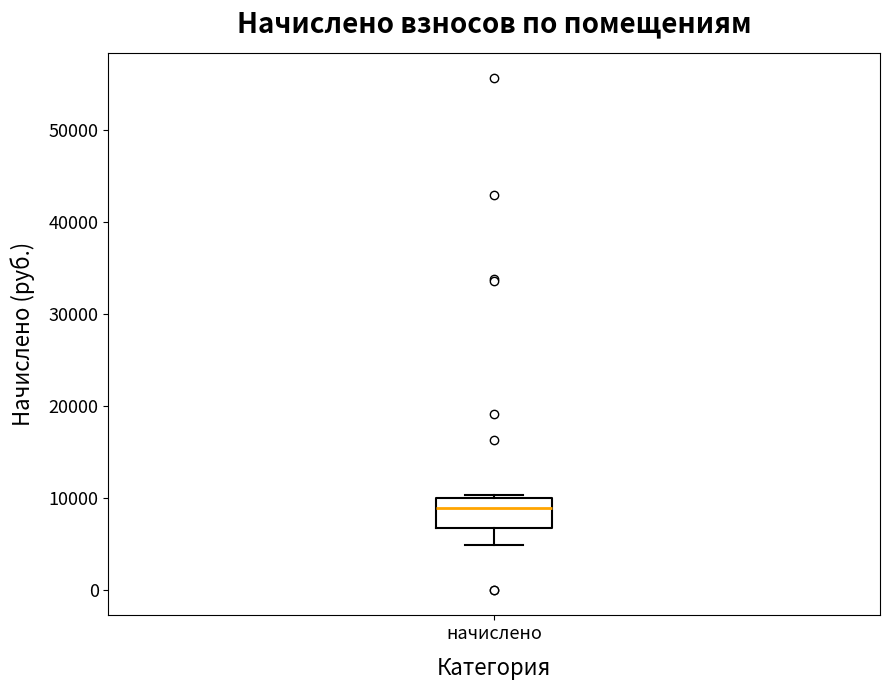

Read this box plot against the y-axis: the position of the median line, the range covered by the box, and the ends of both whiskers. The values are not printed on the chart, so give them approximately, as read against the axis.

median 9000, box 7000 to 10000, whiskers 5000 to 10000 (just above the box's upper edge)